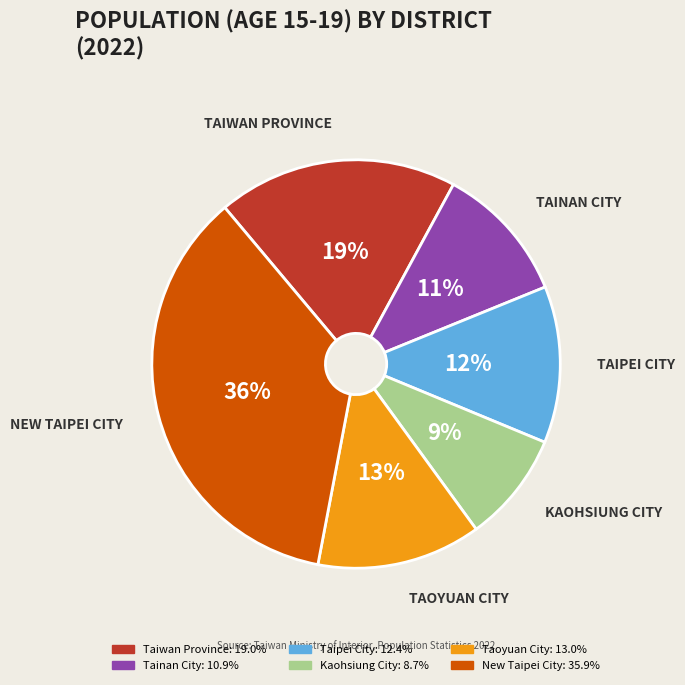

Does Kaohsiung City represent more than half of the total?

No